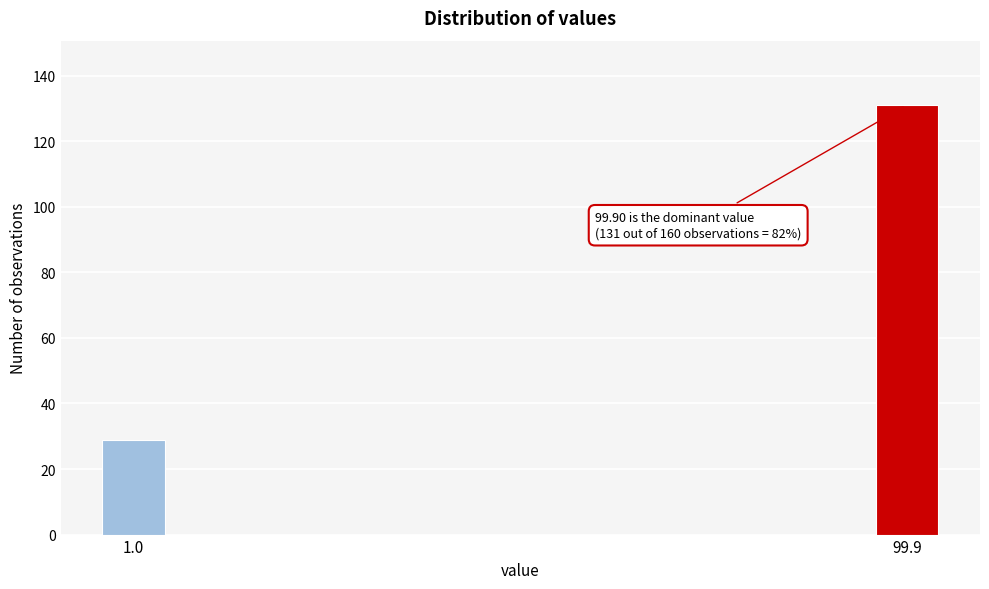

Reading left to right, transcribe all the data shown in this chart.

29	131